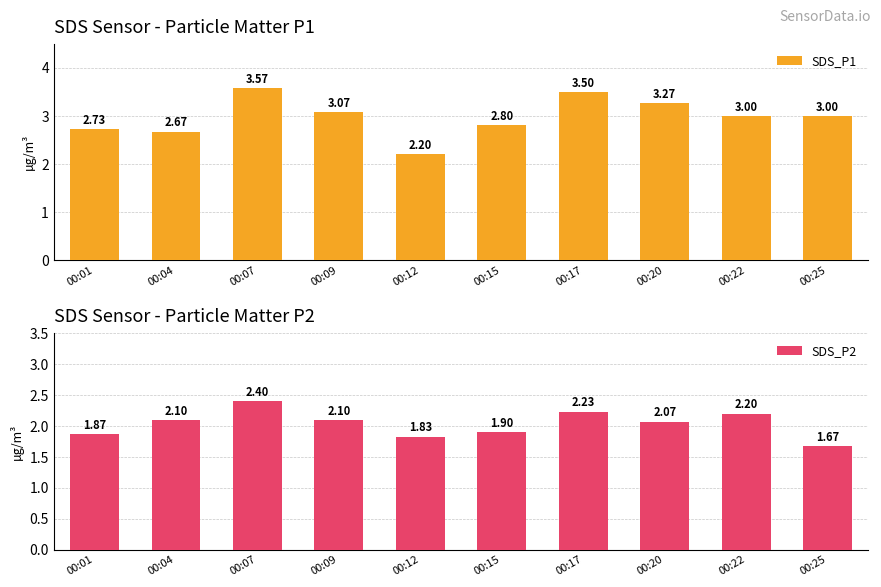

At which label does SDS_P2 first exceed 2?

00:04